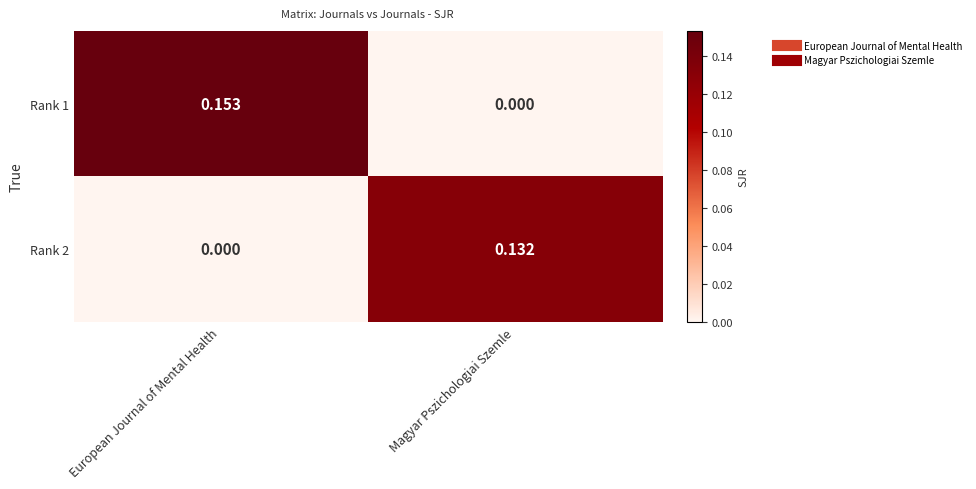

List the labels in order of Rank 2 value, smallest first.

European Journal of Mental Health, Magyar Pszichologiai Szemle